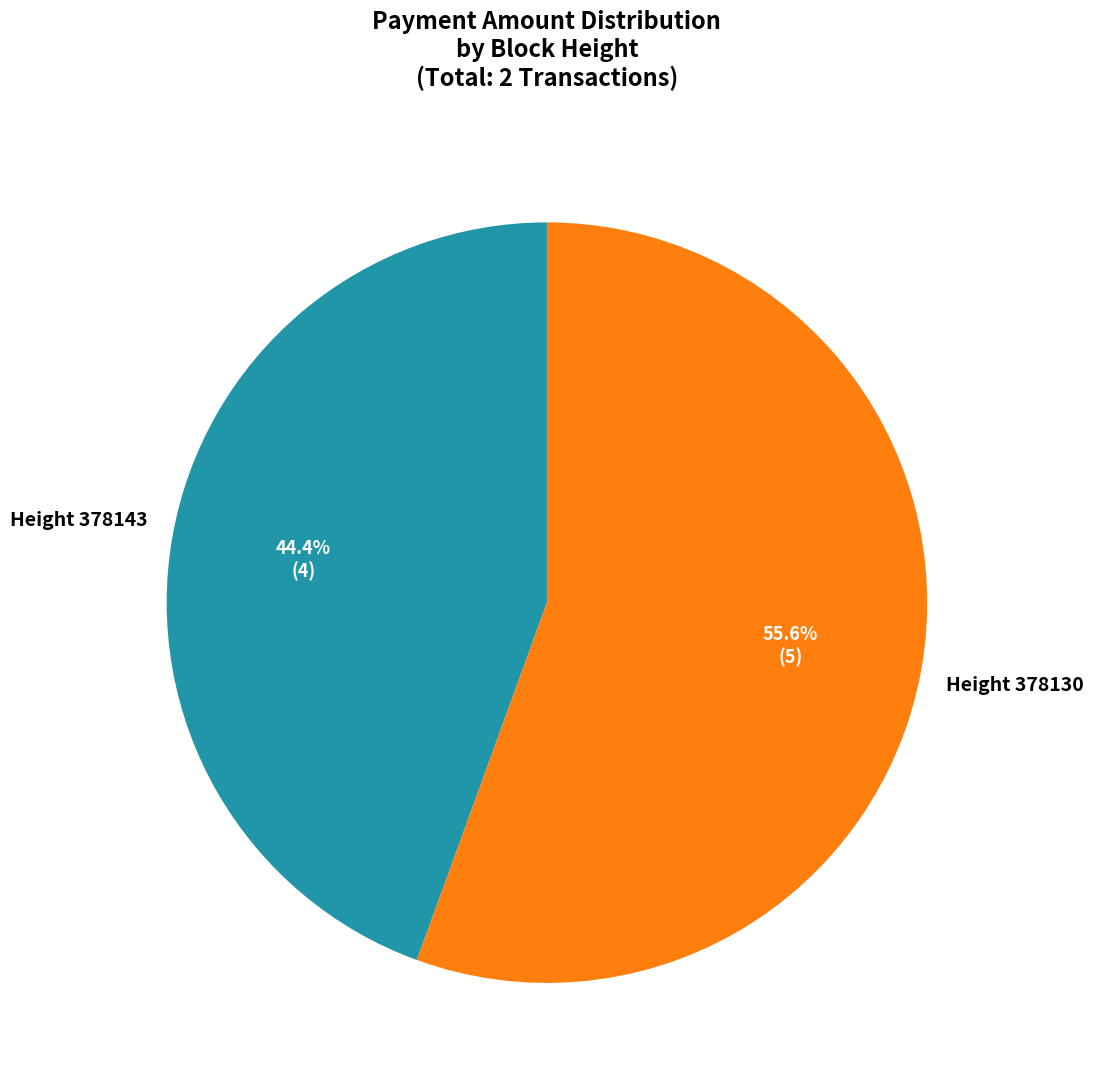

Does any single category account for the majority?

Yes